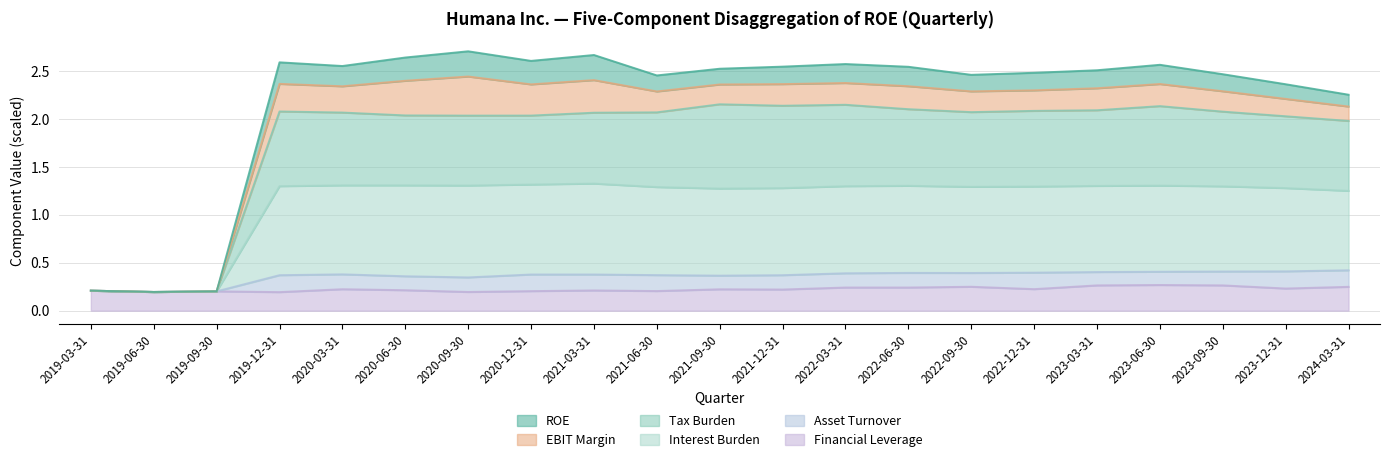

What are all the series names shown in the legend?

ROE, EBIT Margin, Tax Burden, Interest Burden, Asset Turnover, Financial Leverage